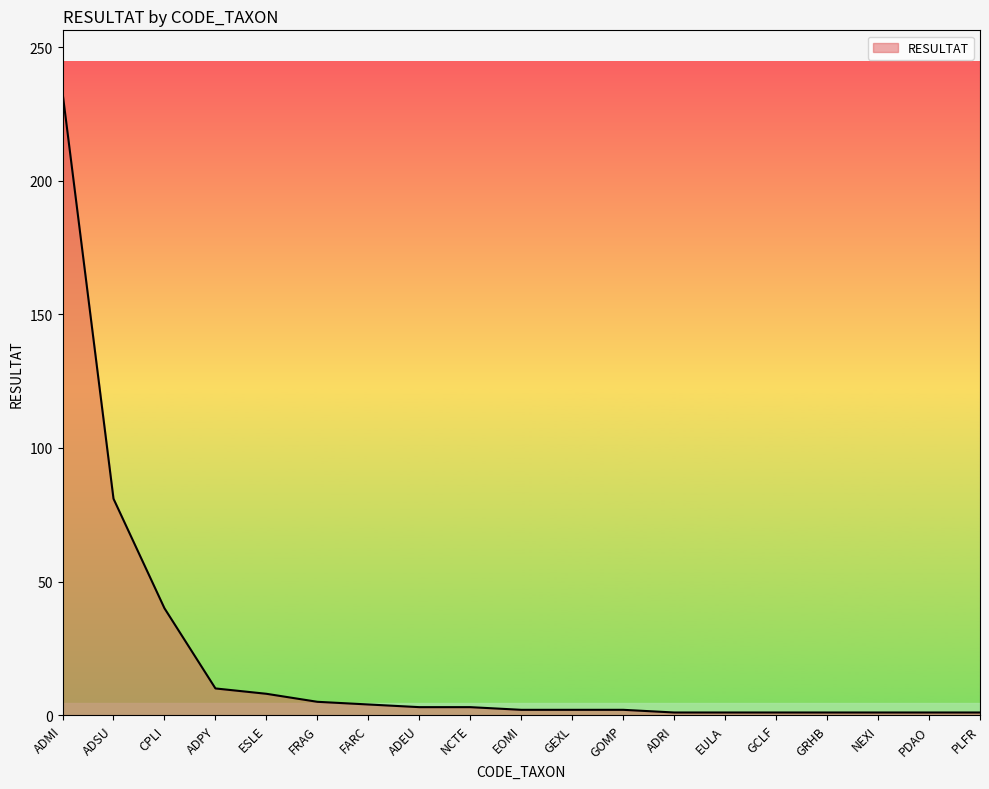

What position from the right is FRAG?

14